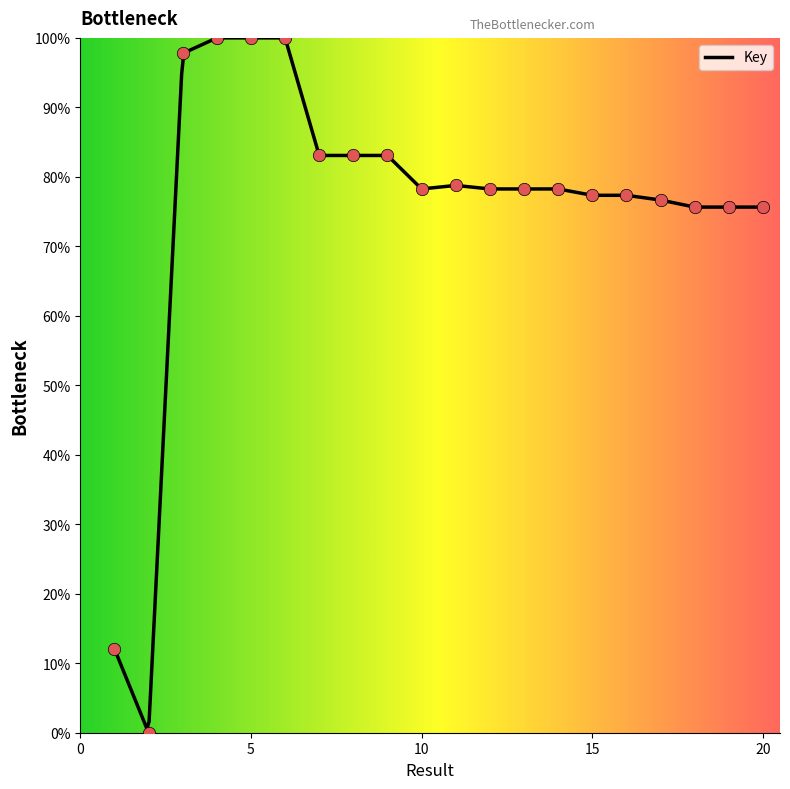

Approximately how many times larger is the value at 13 compared to 8?

0.9